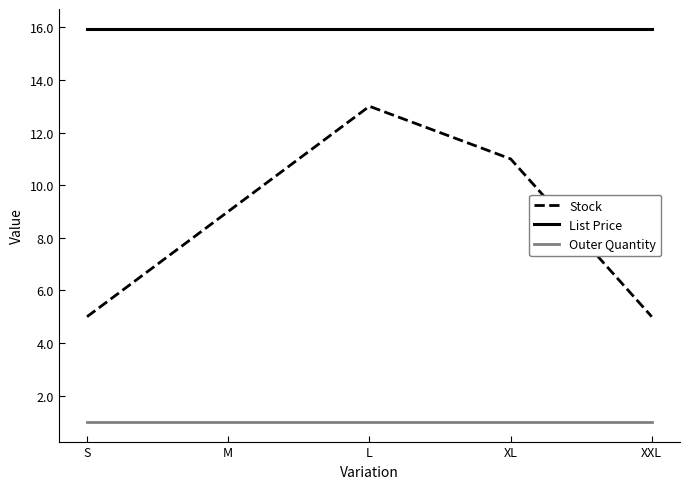

What is the minimum value shown in the chart?

1.0